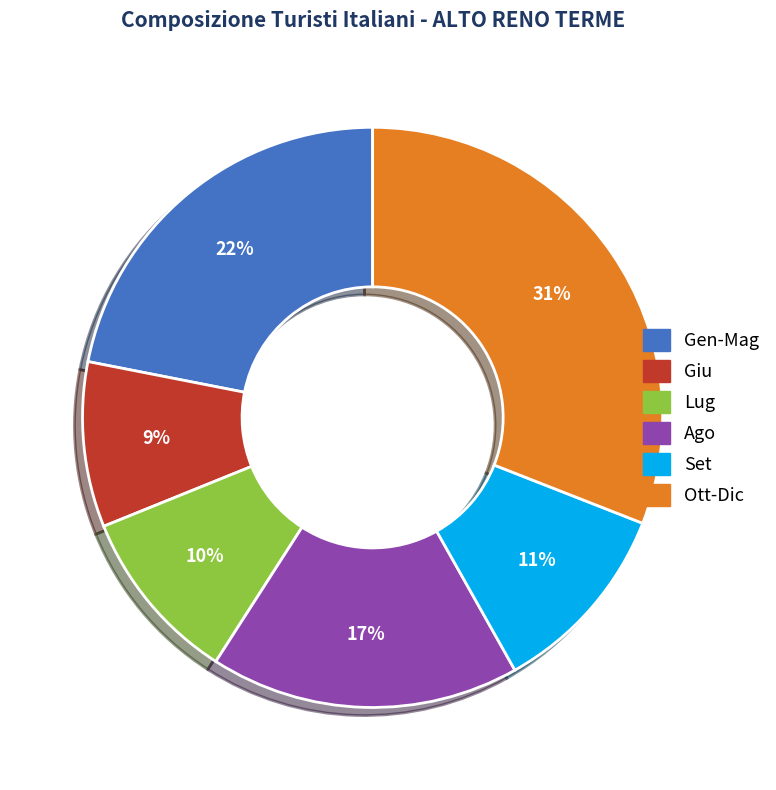

Between Giu and Set, which is larger?

Set